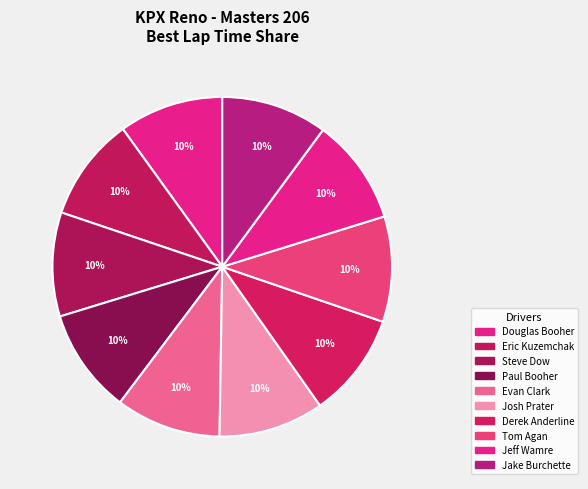

Count the number of slices in the pie.

10